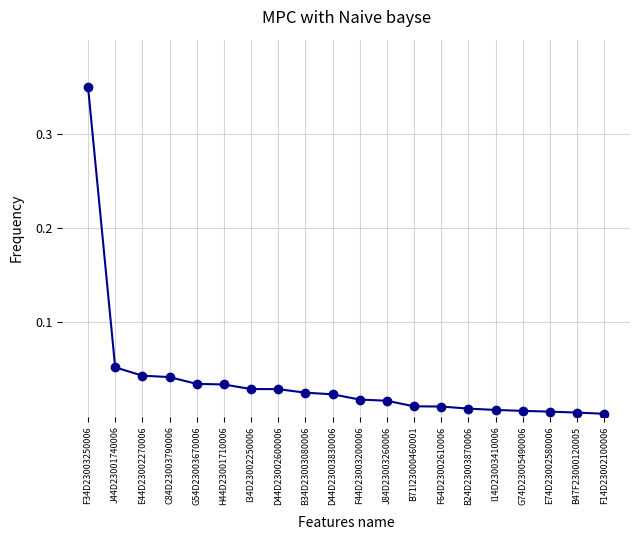

How many categories are shown in the chart?

20